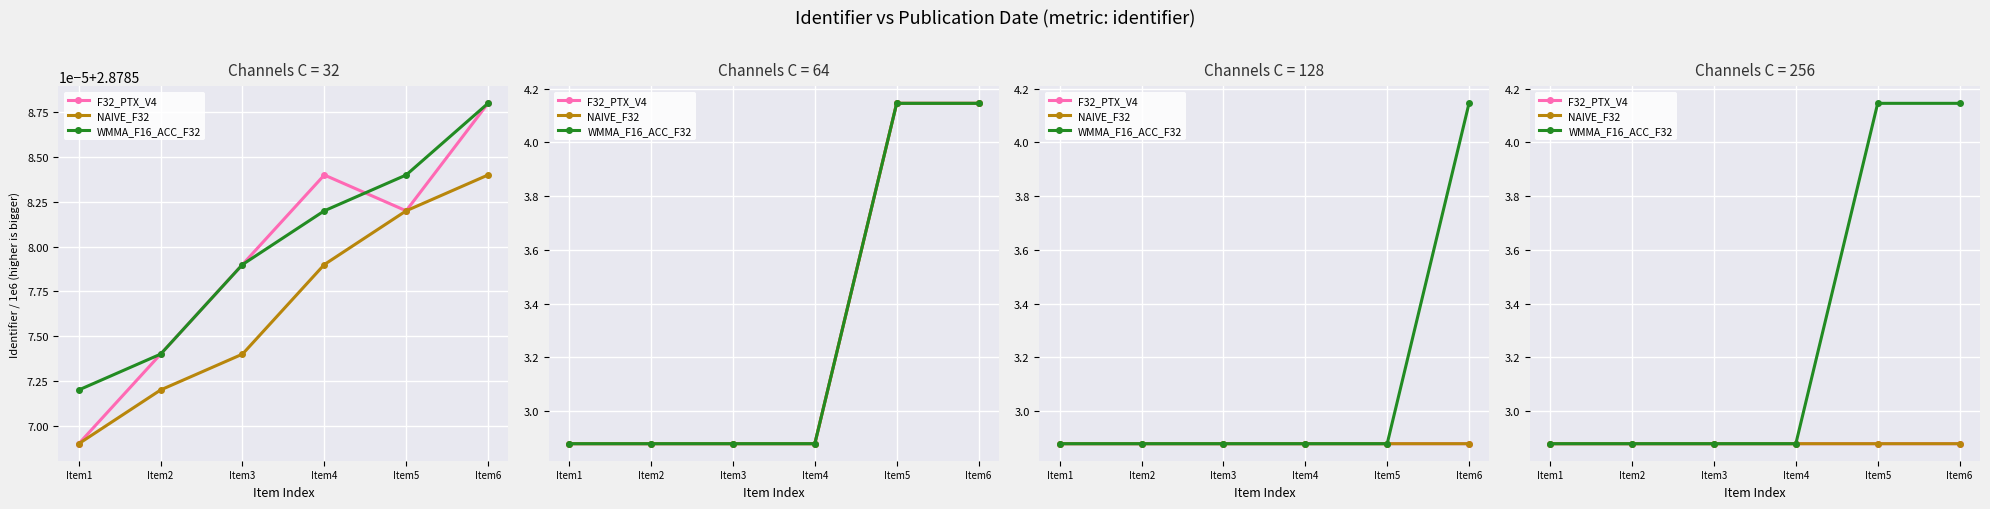

How many NAIVE_F32 values are between 2 and 3?

6